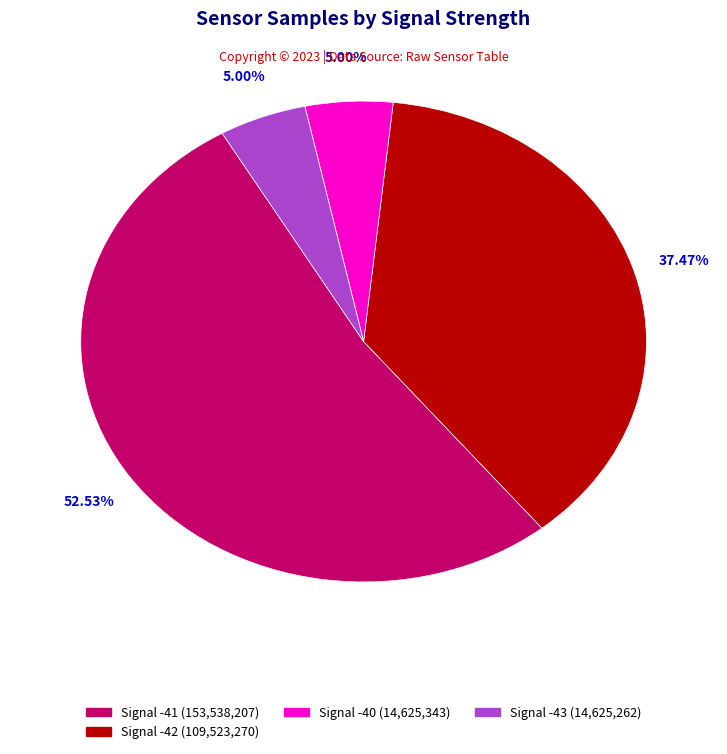

Is there any slice that represents more than half of the pie?

Yes